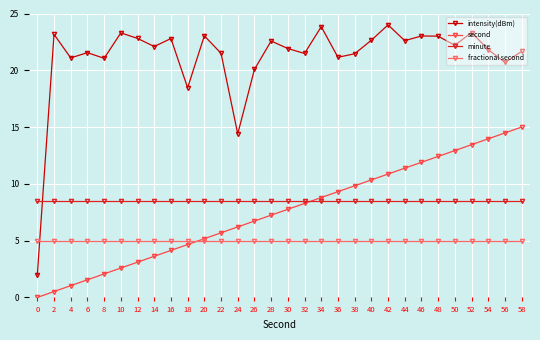

Is this an area chart (filled region under the line)?

No